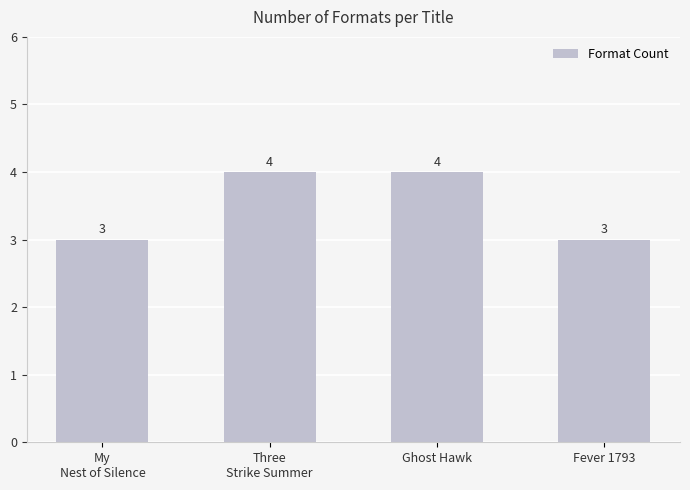

What is the smallest value displayed?

3